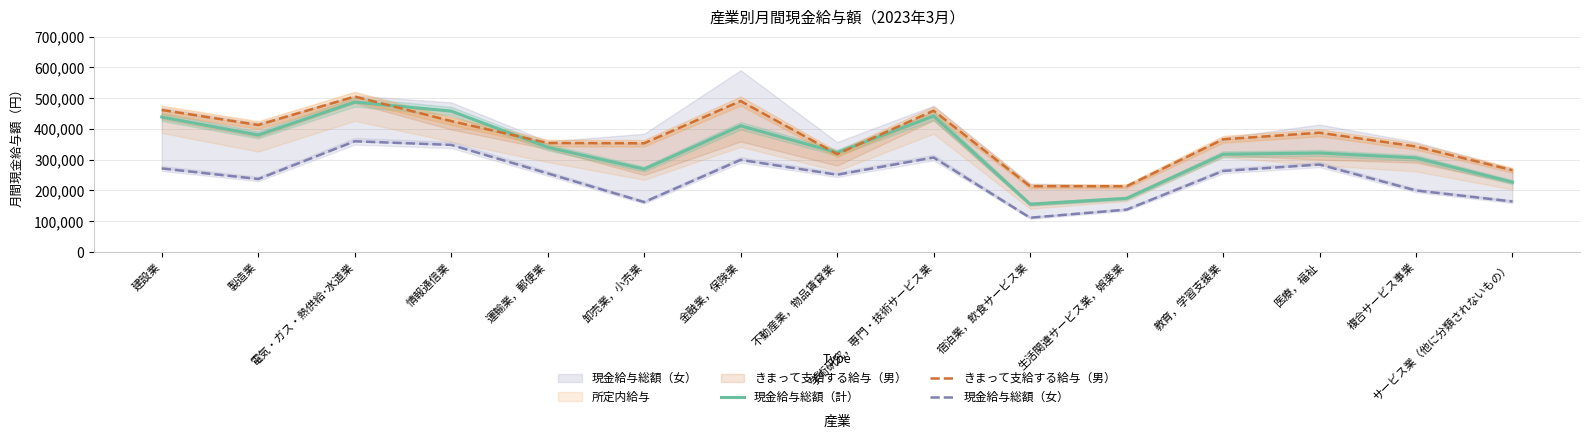

How many data points does each series have?

15